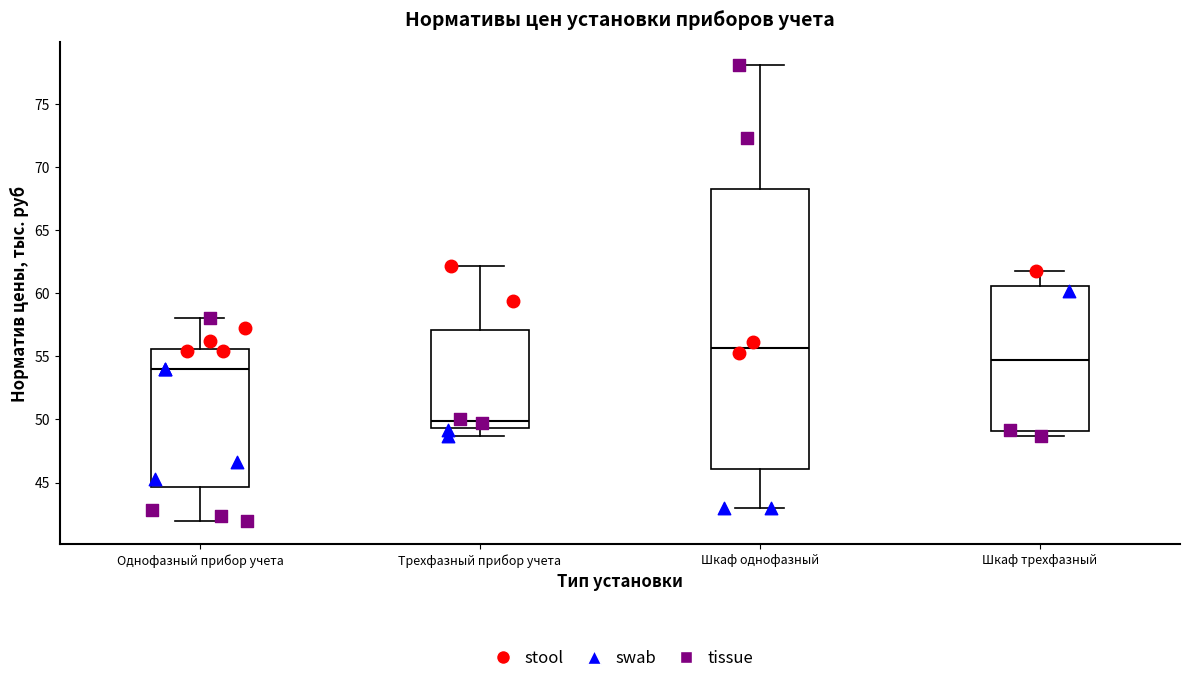

Reading left to right, transcribe this box plot: for each box, give where its median line is, the range the box spans, and where its two whiskers end, as read against the y-axis. The values are not printed on the chart, so give them approximately, as read against the axis.

Однофазный прибор учета: median 54.0, box 44.5 to 55.5, whiskers 42.0 to 58.0
Трехфазный прибор учета: median 50.0, box 49.5 to 57.0, whiskers 48.5 to 62.0
Шкаф однофазный: median 55.5, box 46.0 to 68.5, whiskers 43.0 to 78.0
Шкаф трехфазный: median 54.5, box 49.0 to 60.5, whiskers 48.5 to 62.0